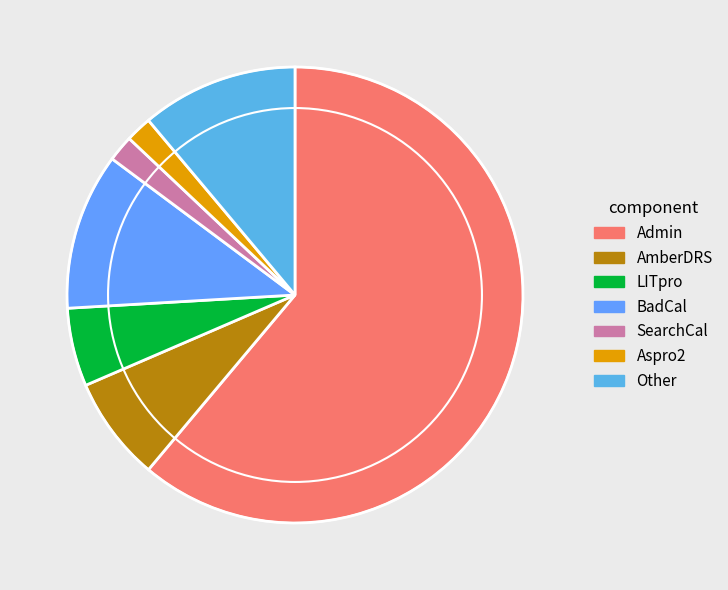

Which slice is the smallest?

SearchCal